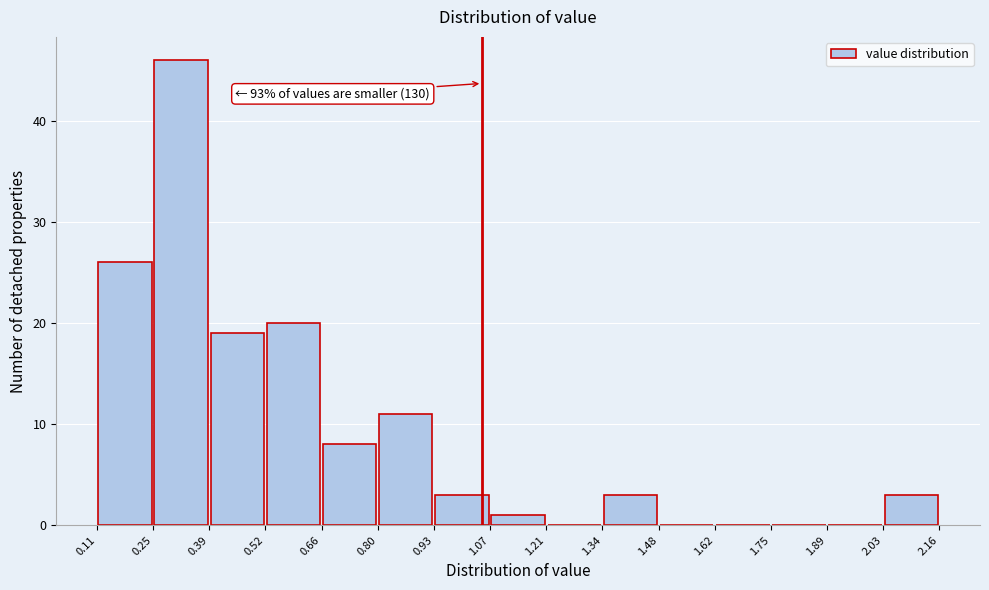

Over which range of the x-axis is the bar tallest?

0.25 to 0.39